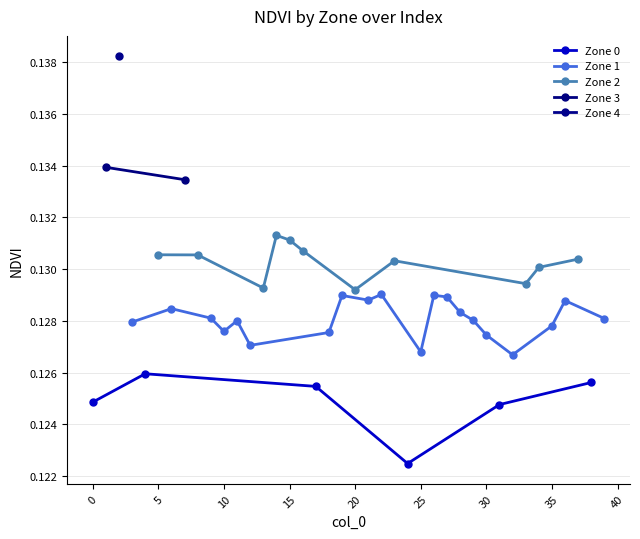

Is it true that Zone 4 equals 0.1 at 7?

True